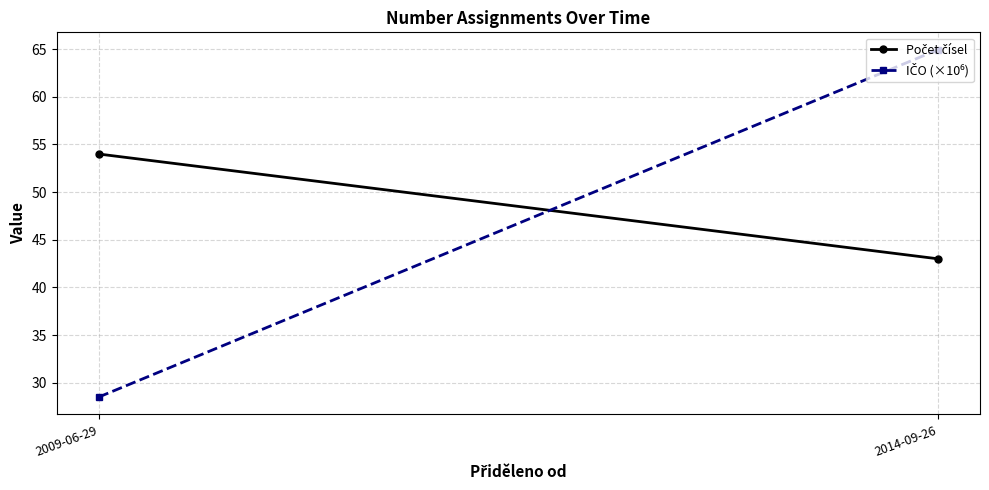

What is the label of the 1st point from the left?

2009-06-29